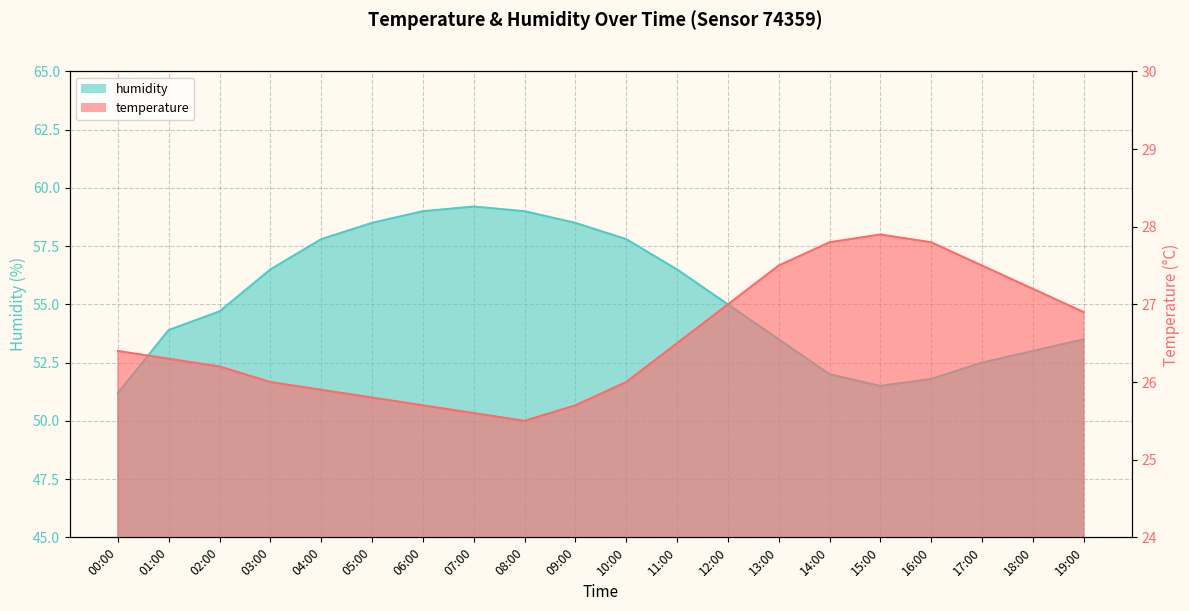

Reading left to right, transcribe all the data shown in this chart.

temperature: 26.4	26.3	26.2	26.0	25.9	25.8	25.7	25.6	25.5	25.7	26.0	26.5	27.0	27.5	27.8	27.9	27.8	27.5	27.2	26.9
humidity: 51.2	53.9	54.7	56.5	57.8	58.5	59.0	59.2	59.0	58.5	57.8	56.5	55.0	53.5	52.0	51.5	51.8	52.5	53.0	53.5